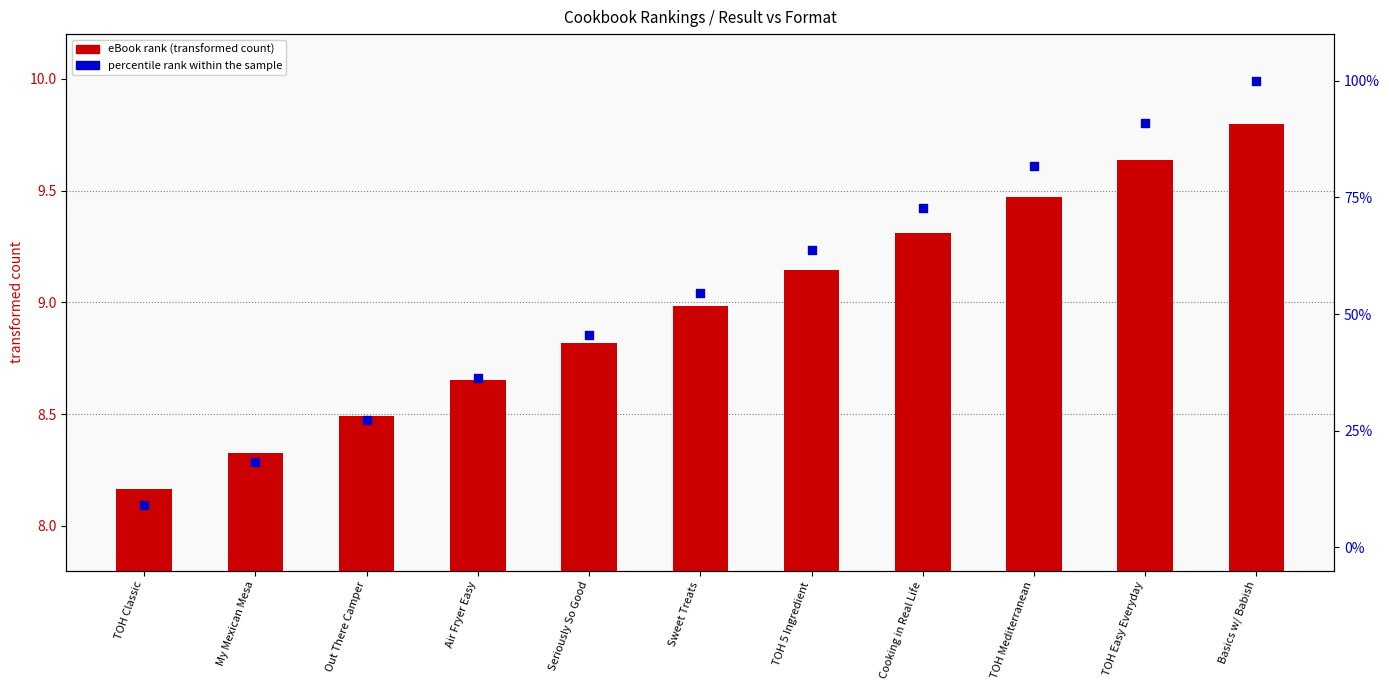

At which category is the sum across all series the highest?

Basics w/ Babish